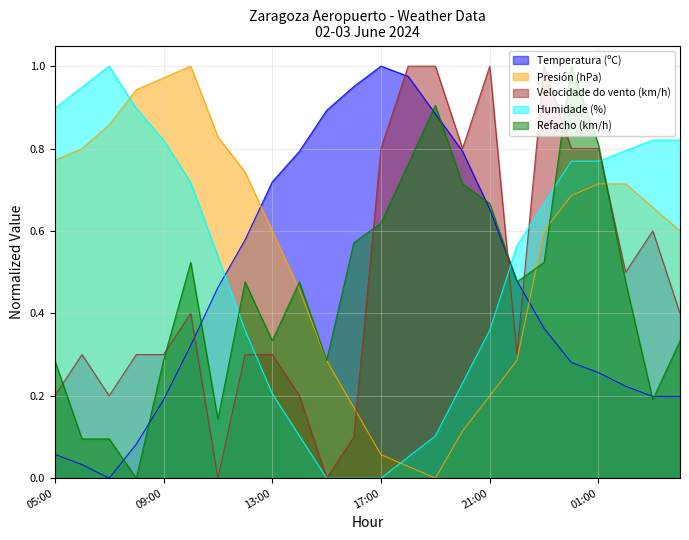

In Velocidade do vento (km/h), how many points are lower than both neighbors (excluding endpoints)?

6